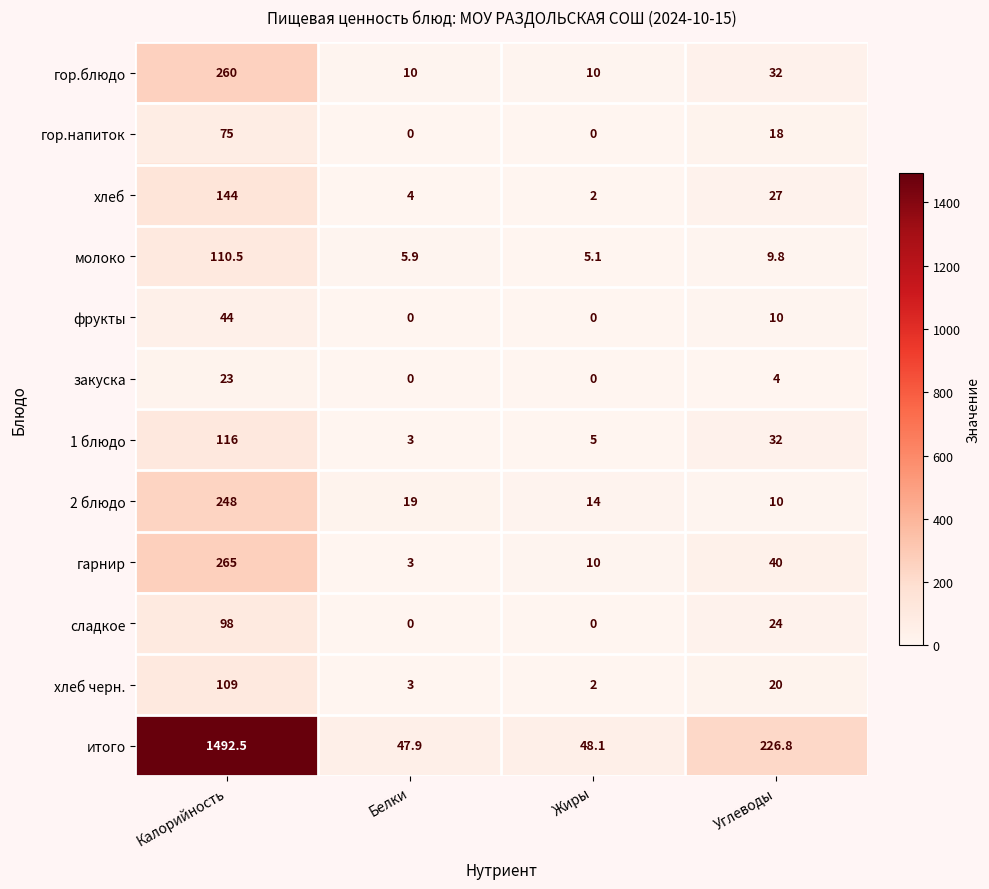

Is it true that гор.блюдо equals 16.6 at Белки?

False